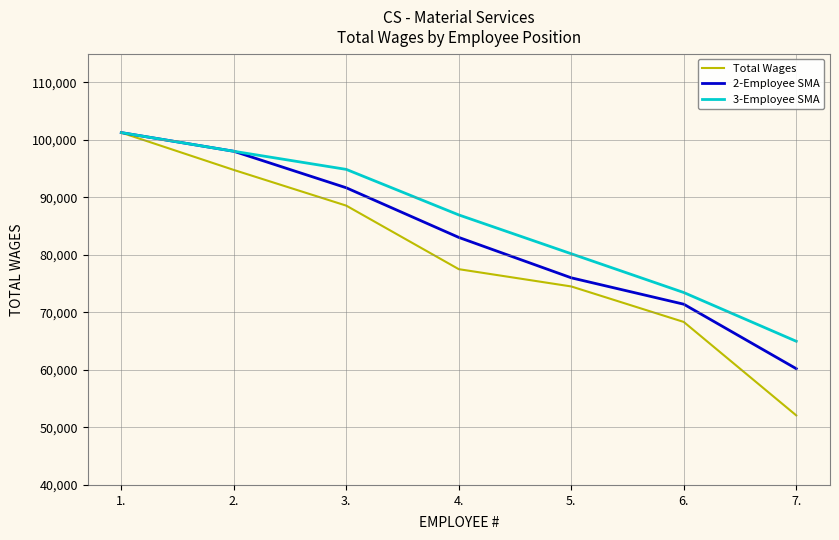

What value does the 2-Employee SMA series have at 4.?

83051.5